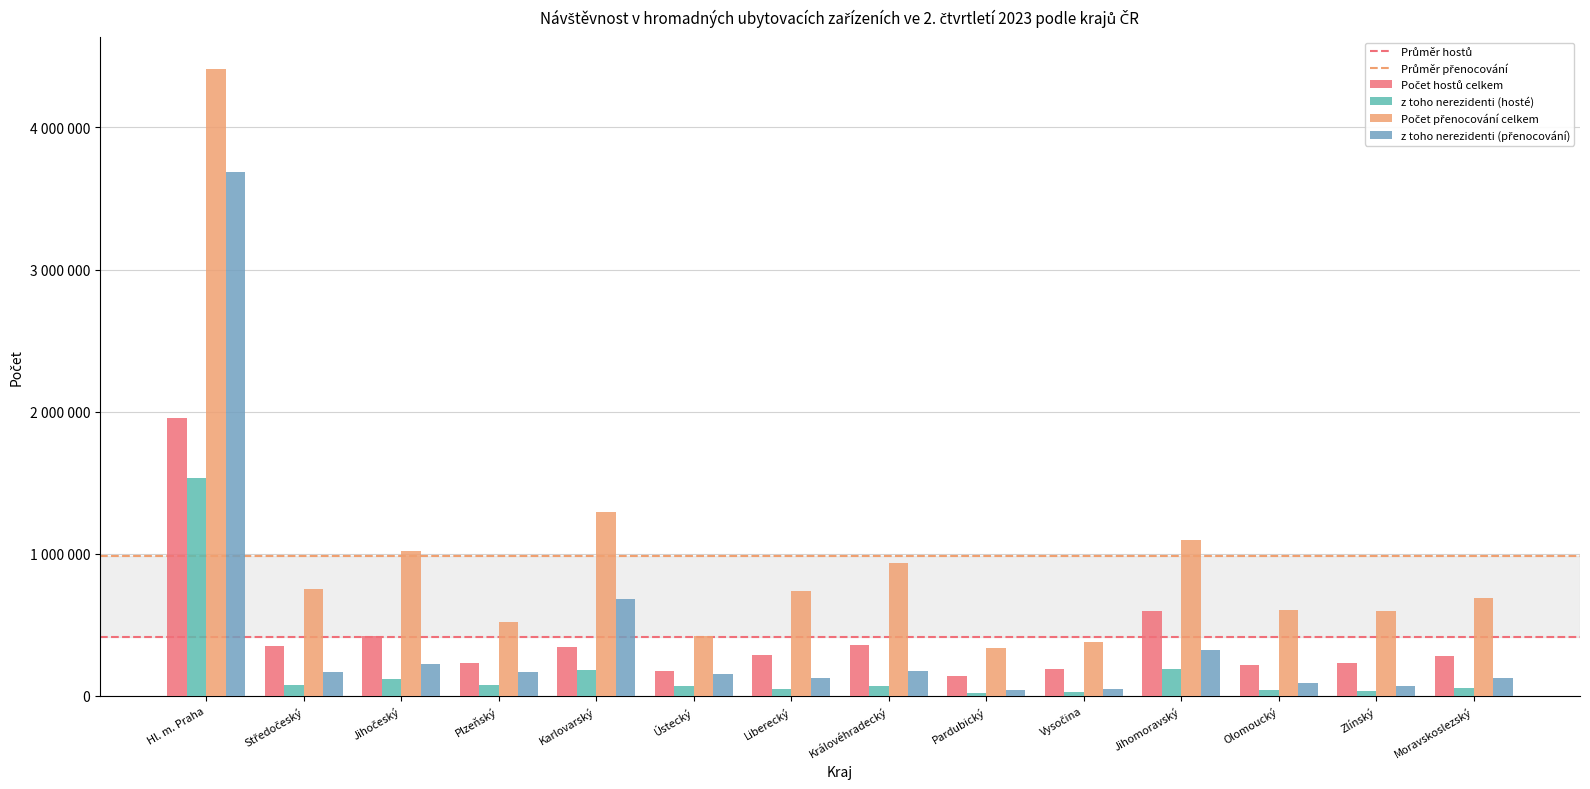

Does the chart contain stacked bars?

No